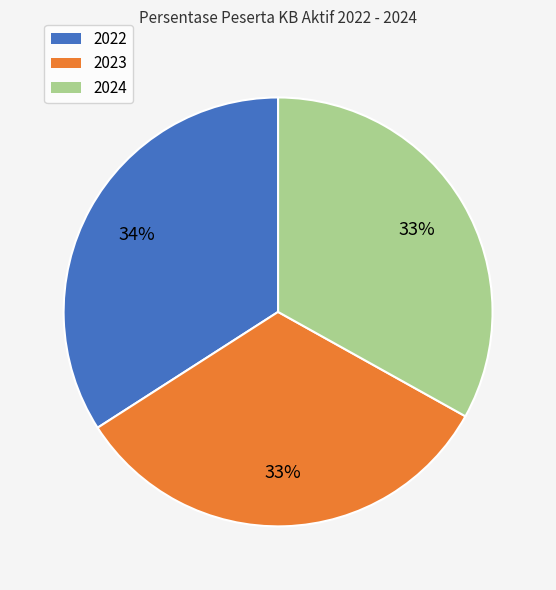

Do 2022 and 2023 together represent more than half of the pie?

Yes